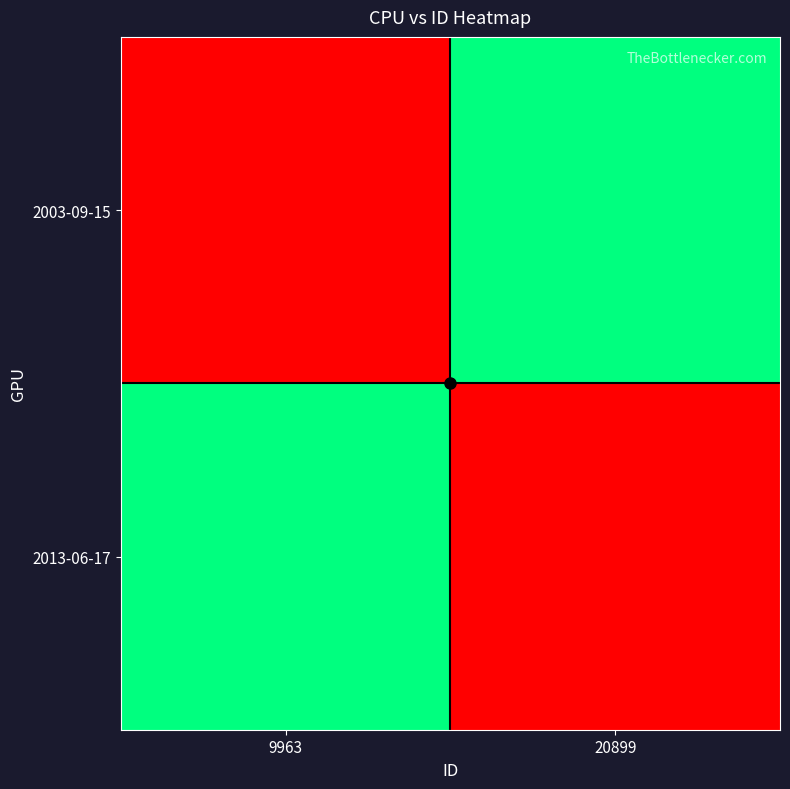

At how many categories does at least one series exceed 0?

2